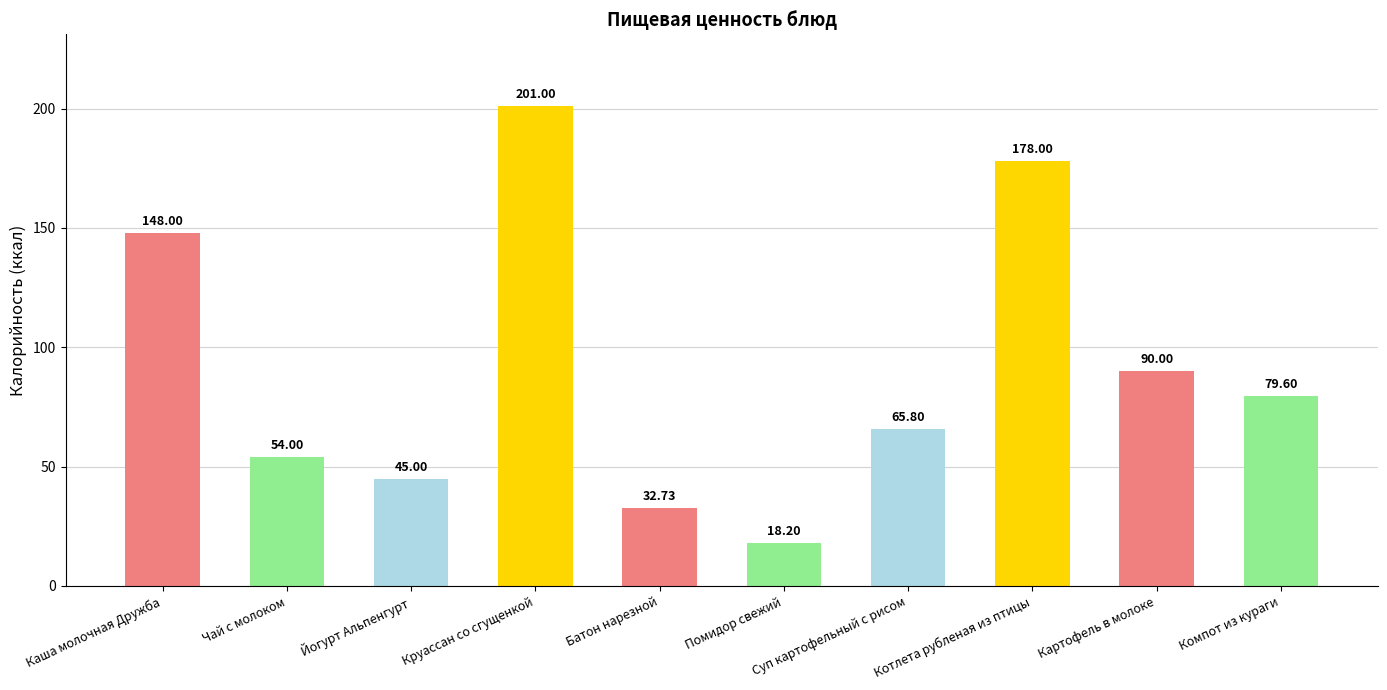

Count the number of data series in this chart.

1